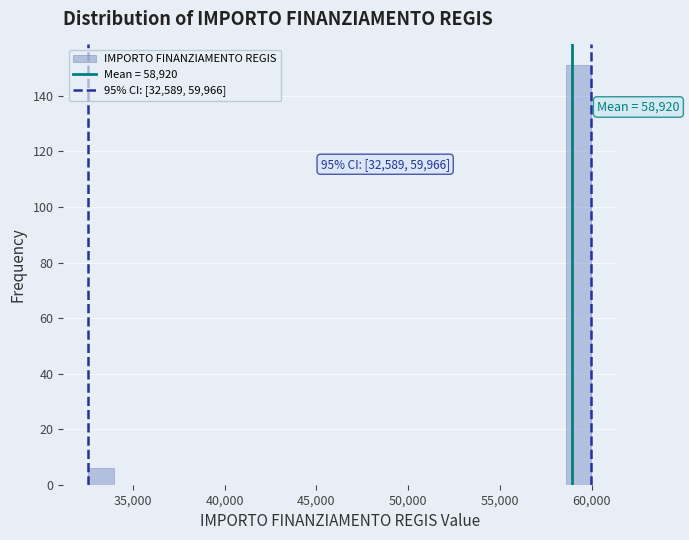

Around what value on the x-axis is the tallest bar? Give the approximate position of its centre, as read against the axis.

59500